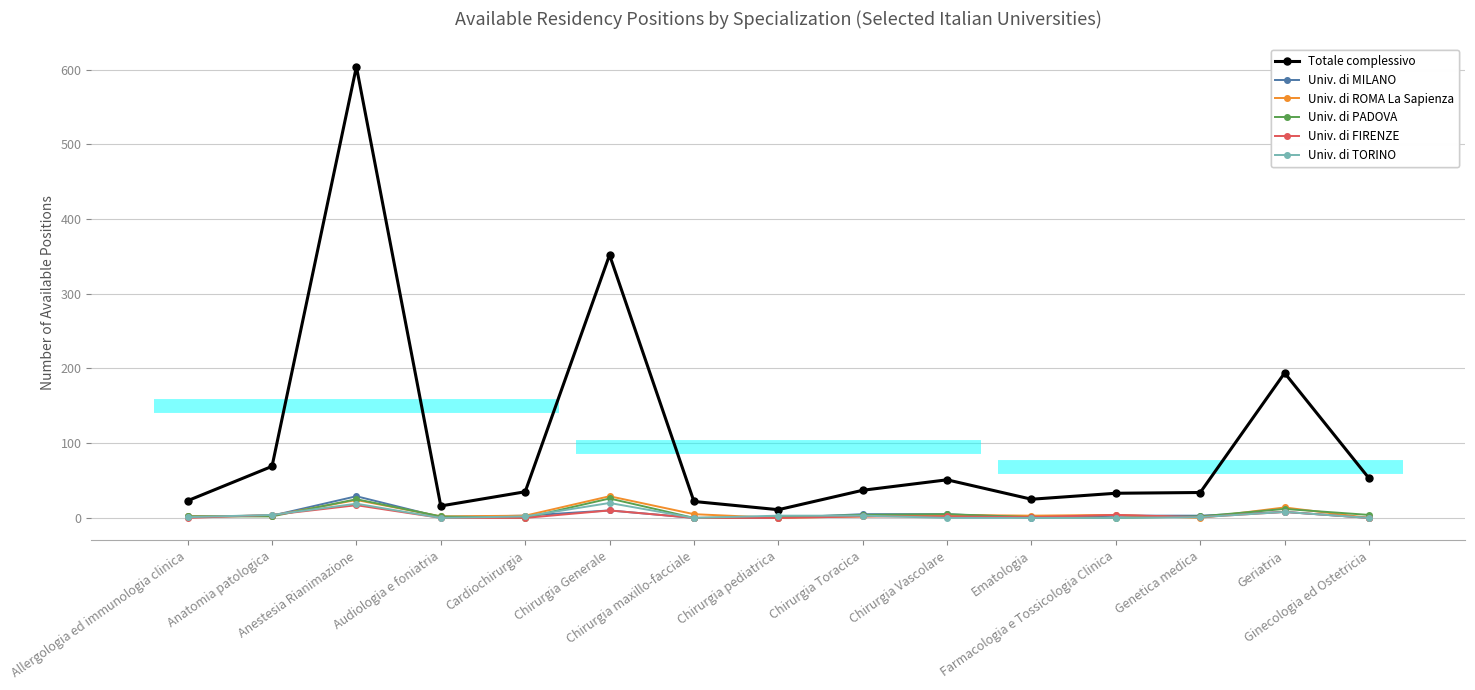

What is the difference between the maximum and minimum values in the Univ. di MILANO series?

29